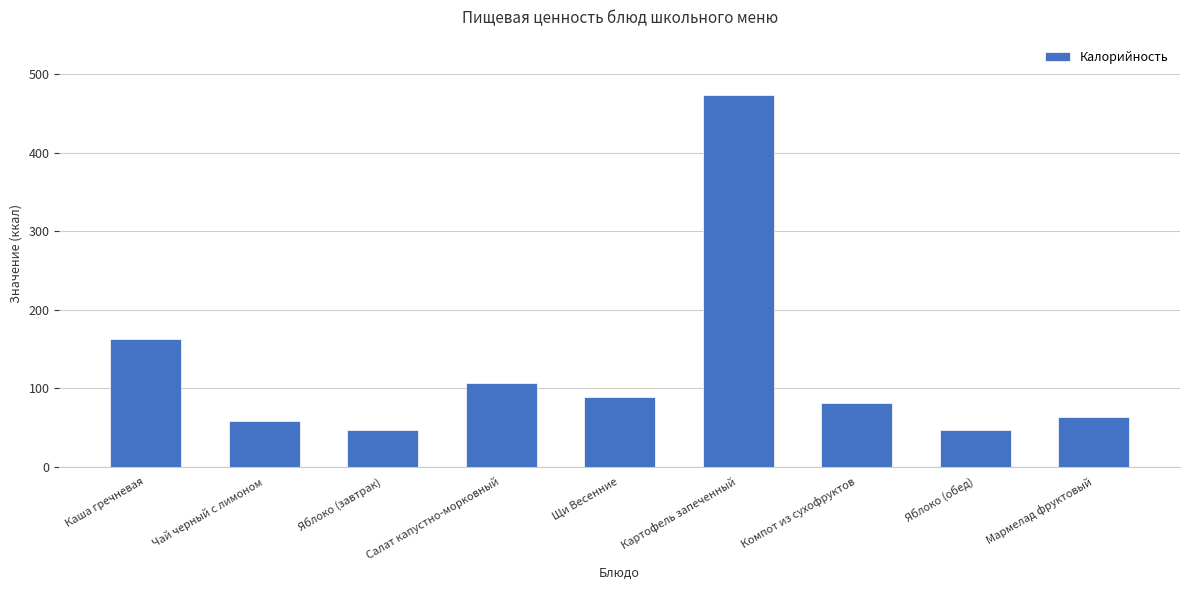

Is it true that the value at Картофель запеченный is 767?

False